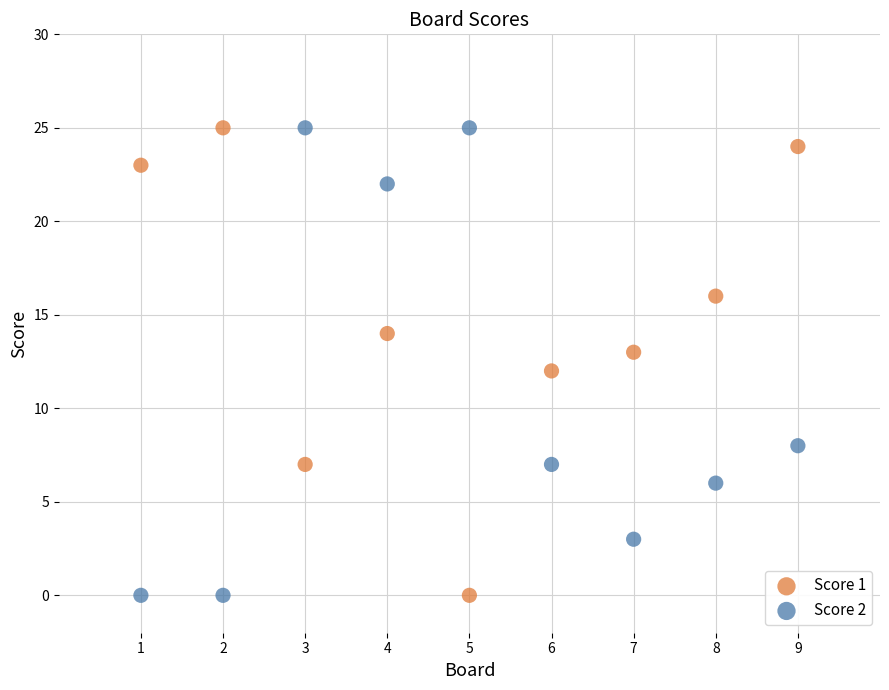

What is the X range (max minus min) for the scatter plot?

8